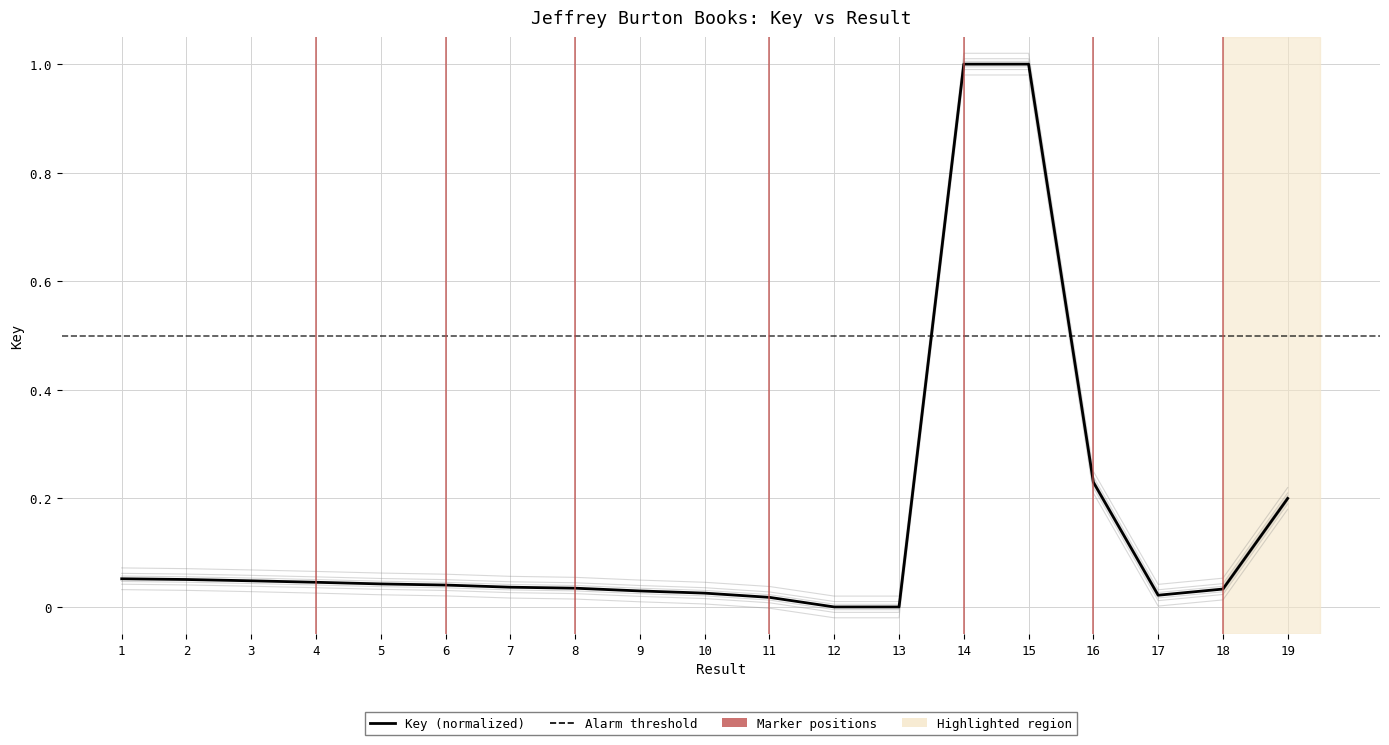

Which has a higher value, 2 or 18?

2